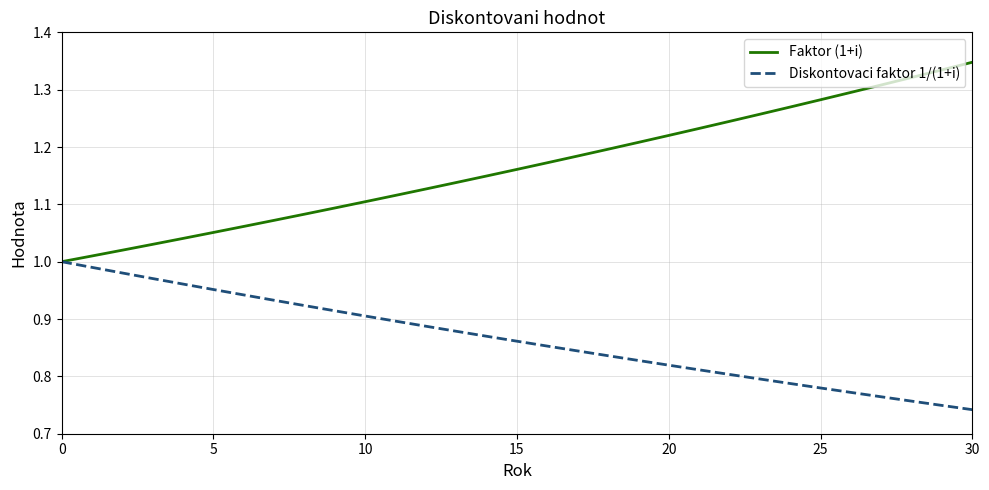

What are all the series names shown in the legend?

Faktor (1+i), Diskontovaci faktor 1/(1+i)